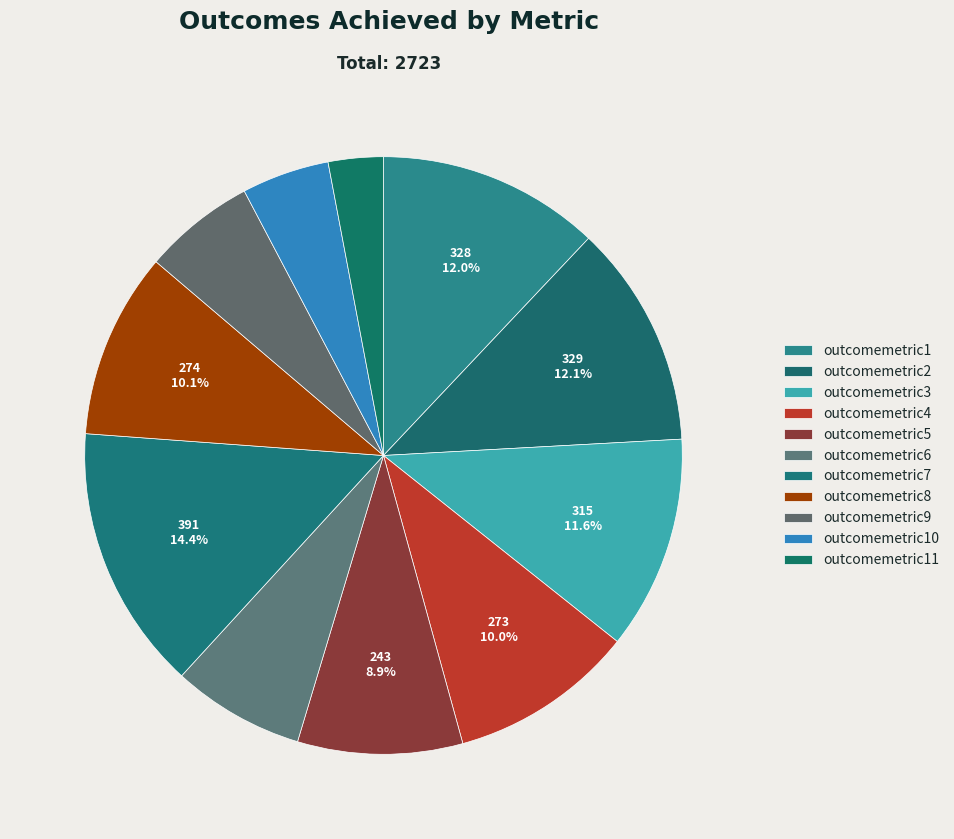

To the nearest percent, what is the combined percentage of outcomemetric10 and outcomemetric7?

19%